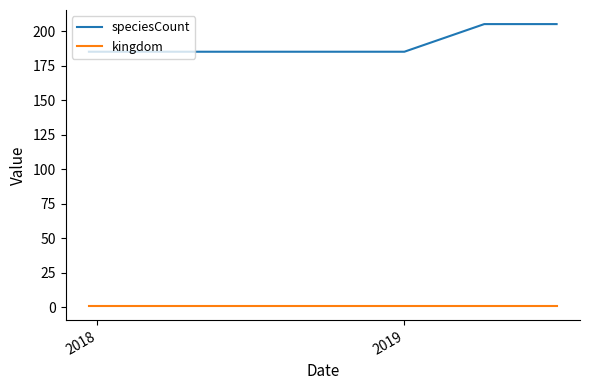

What is the greatest value displayed?

205